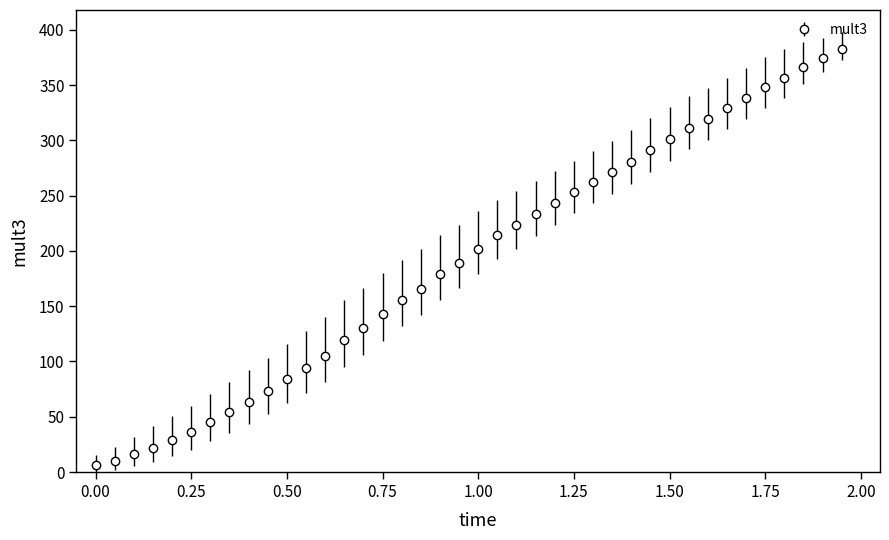

What is the greatest value displayed?

383